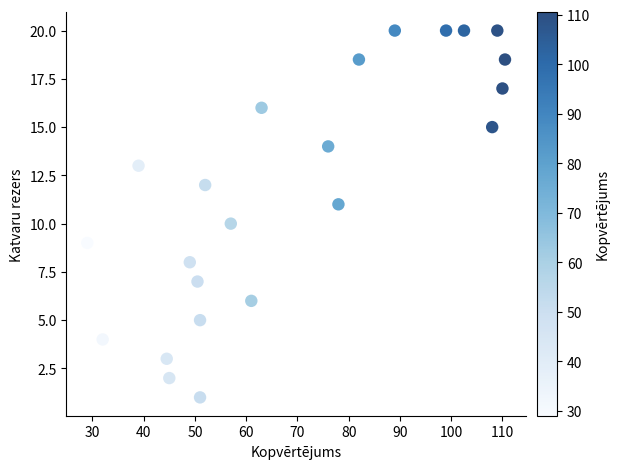

What is the range of X values (max minus min)?

81.5